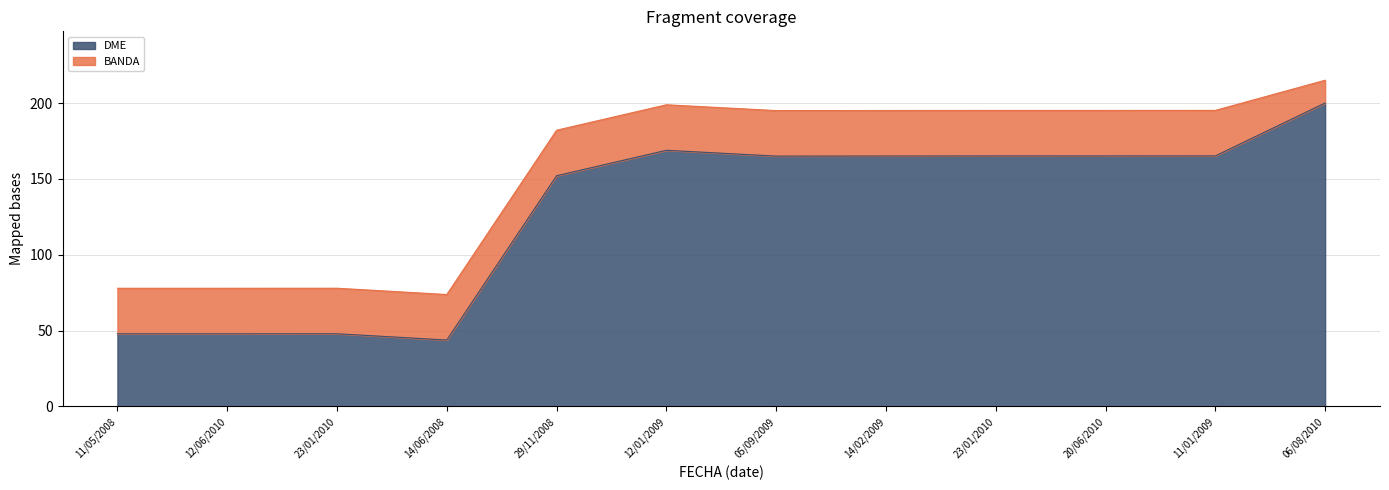

At which category does the chart reach its minimum across all series?

14/06/2008